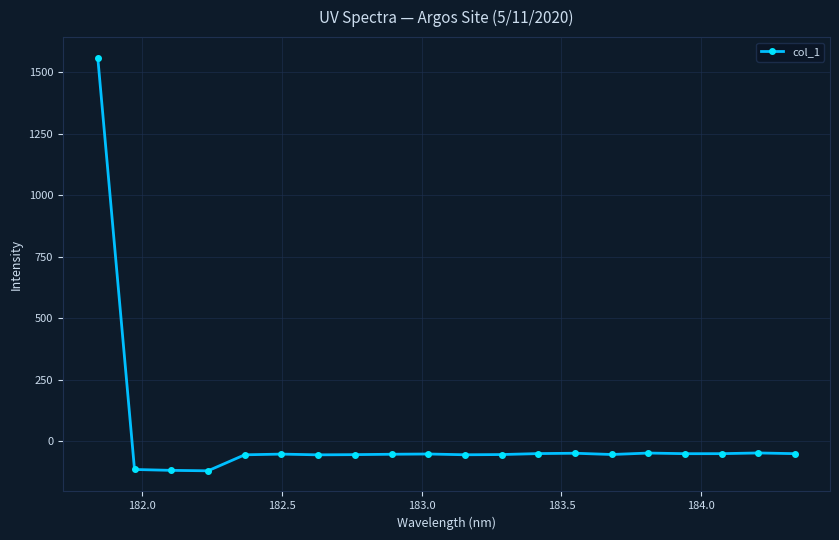

What is the maximum value shown in the chart?

1559.4